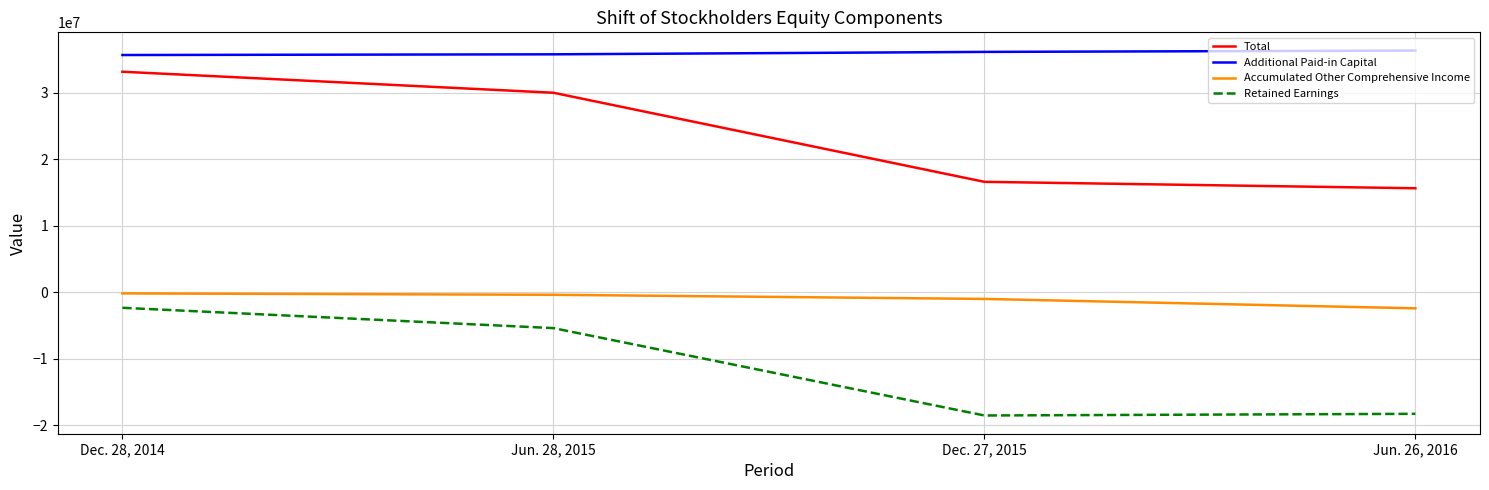

Which series has the widest spread of values?

Total